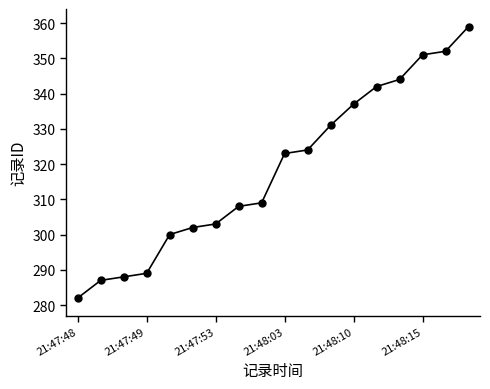

What is the value of the 8th point from the left?

308